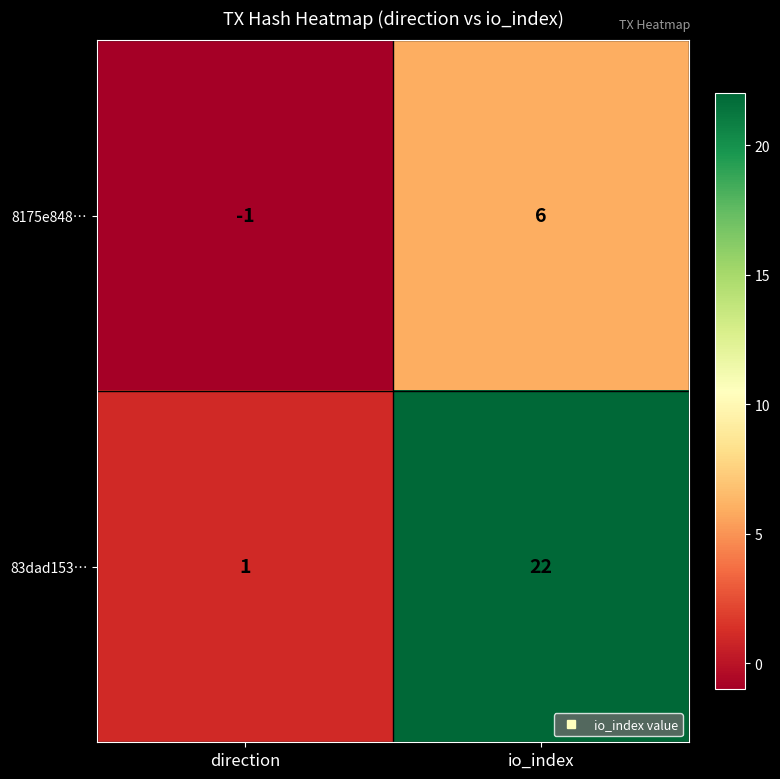

What is the highest value of the 83dad153… series?

22